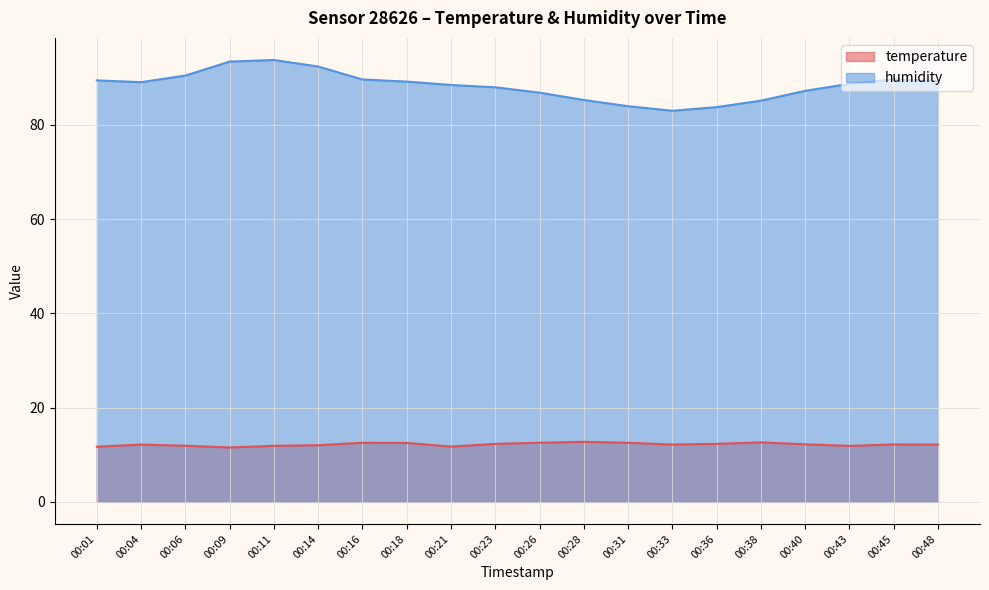

What is the sum of the temperature values at 00:18 and 00:06?

24.4